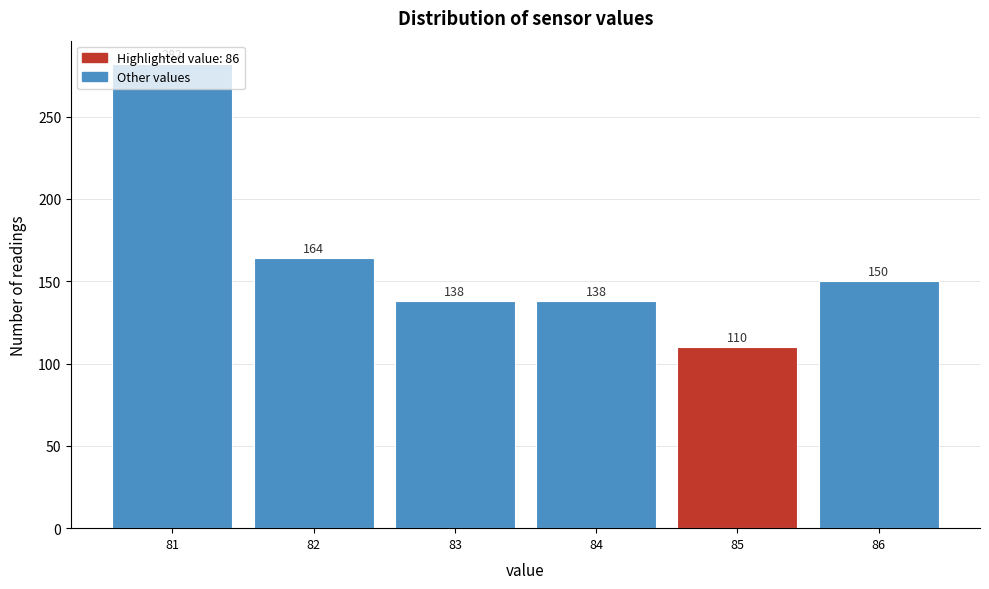

What is the value of the 5th bar from the left?

110